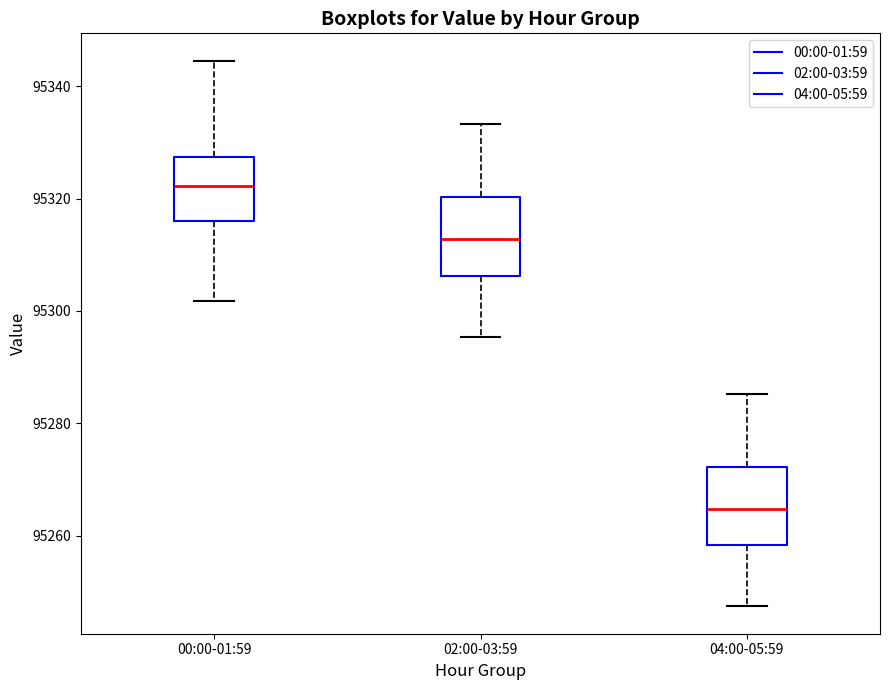

Reading left to right, read every box against the y-axis: the position of its median line, the range the box covers, and the ends of its whiskers. The values are not printed on the chart, so give them approximately, as read against the axis.

00:00-01:59: median 95322, box 95316 to 95328, whiskers 95302 to 95344
02:00-03:59: median 95312, box 95306 to 95320, whiskers 95296 to 95334
04:00-05:59: median 95264, box 95258 to 95272, whiskers 95248 to 95286